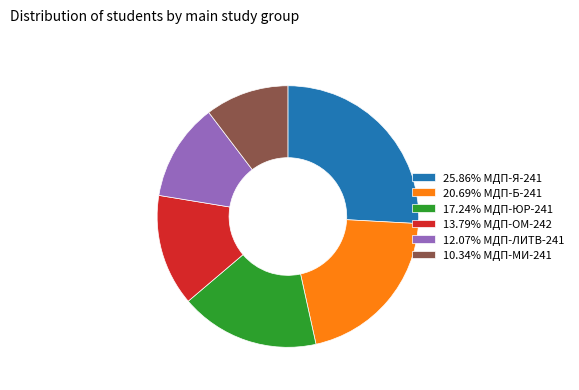

What is the ratio of the value at 17.24% МДП-ЮР-241 to the value at 12.07% МДП-ЛИТВ-241?

1.4